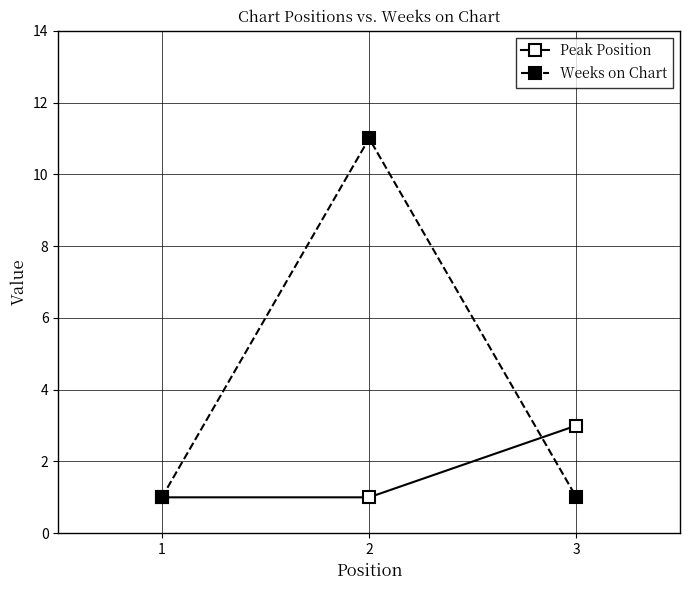

Which series has the largest total across all categories?

Weeks on Chart